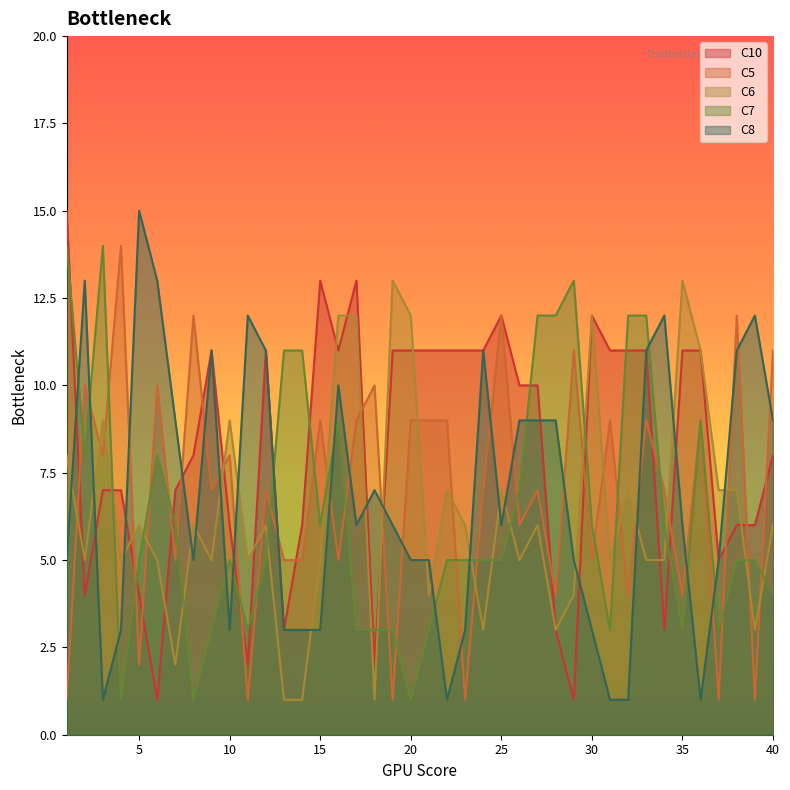

What is the sum of the C6 values at 28 and 23?

9